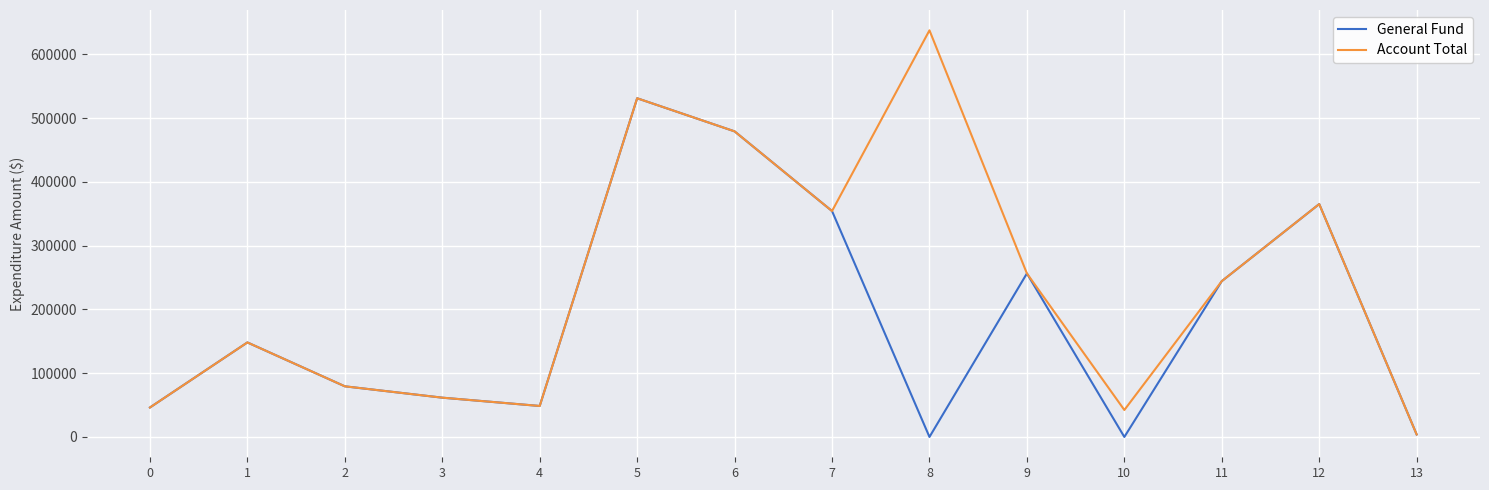

Count the number of categories in the chart.

14